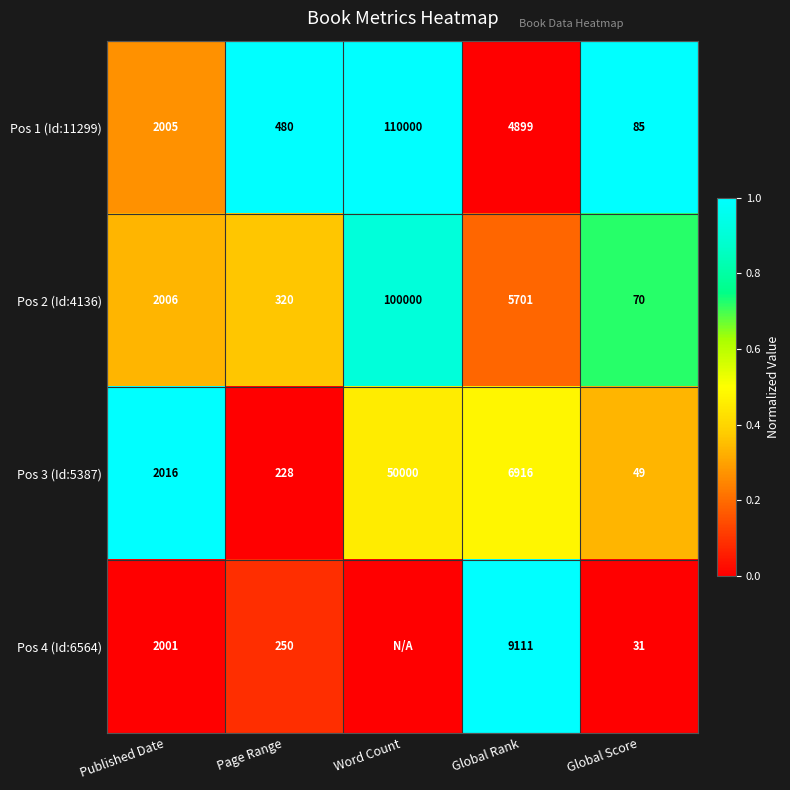

Between Published Date and Word Count, which is larger?

Word Count